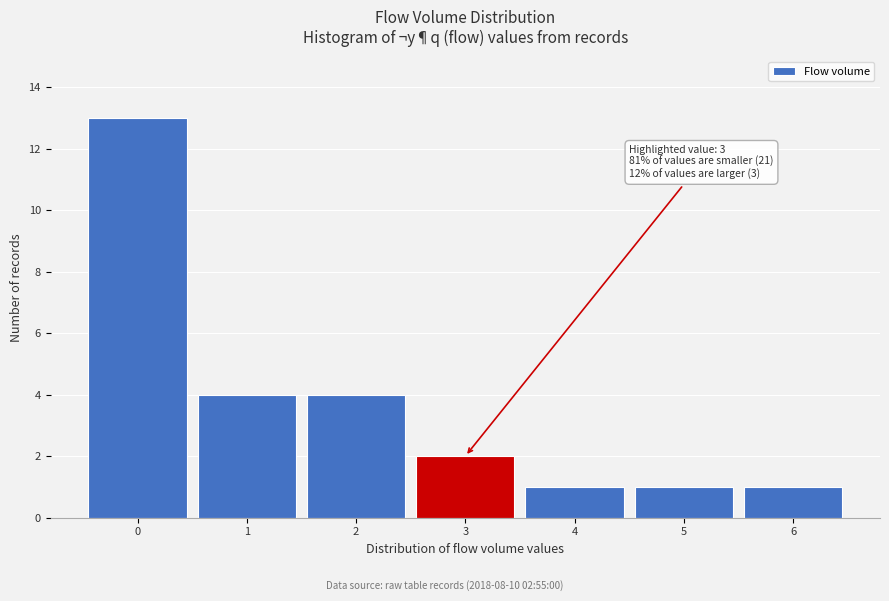

Over which range of the x-axis is the bar tallest?

-0.5 to 0.5